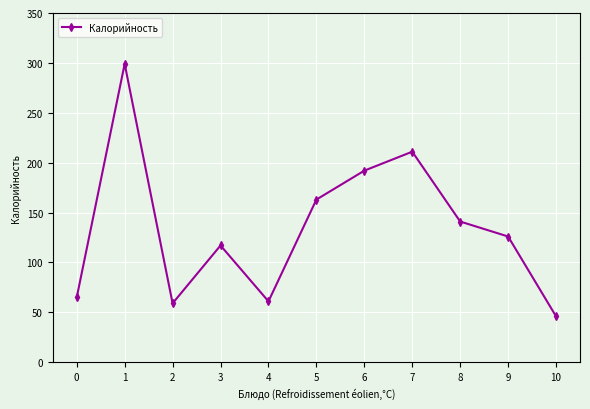

Reading left to right, list all the values displayed in this chart.

65	299	59	117	61	163	192	211	141	126	46